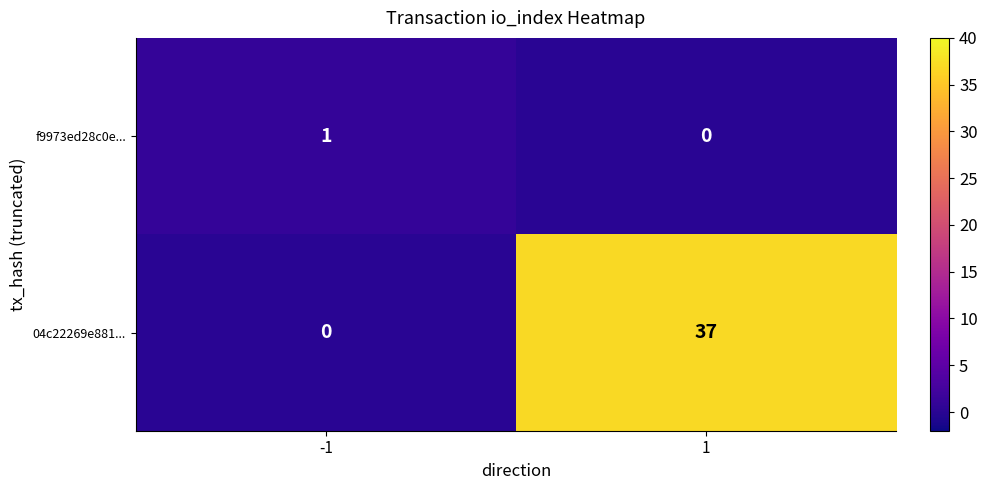

What is the sum of the 04c22269e881... values at -1 and 1?

37